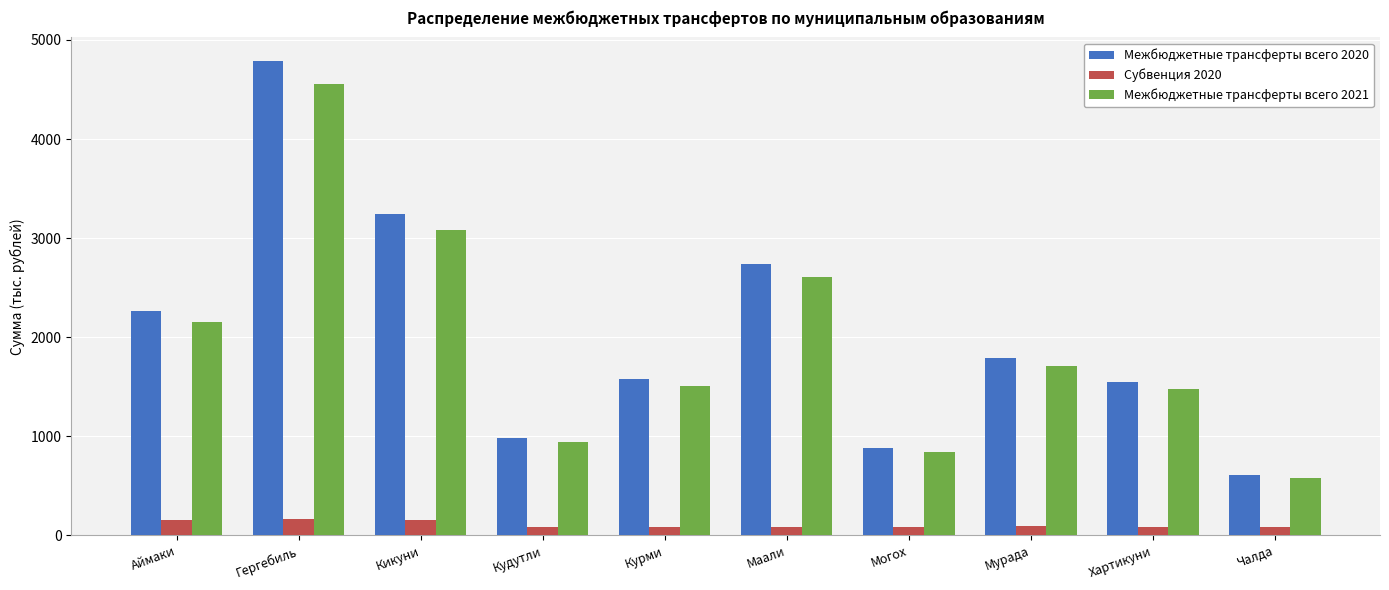

List the series in order of their peak value, lowest first.

Субвенция 2020, Межбюджетные трансферты всего 2021, Межбюджетные трансферты всего 2020